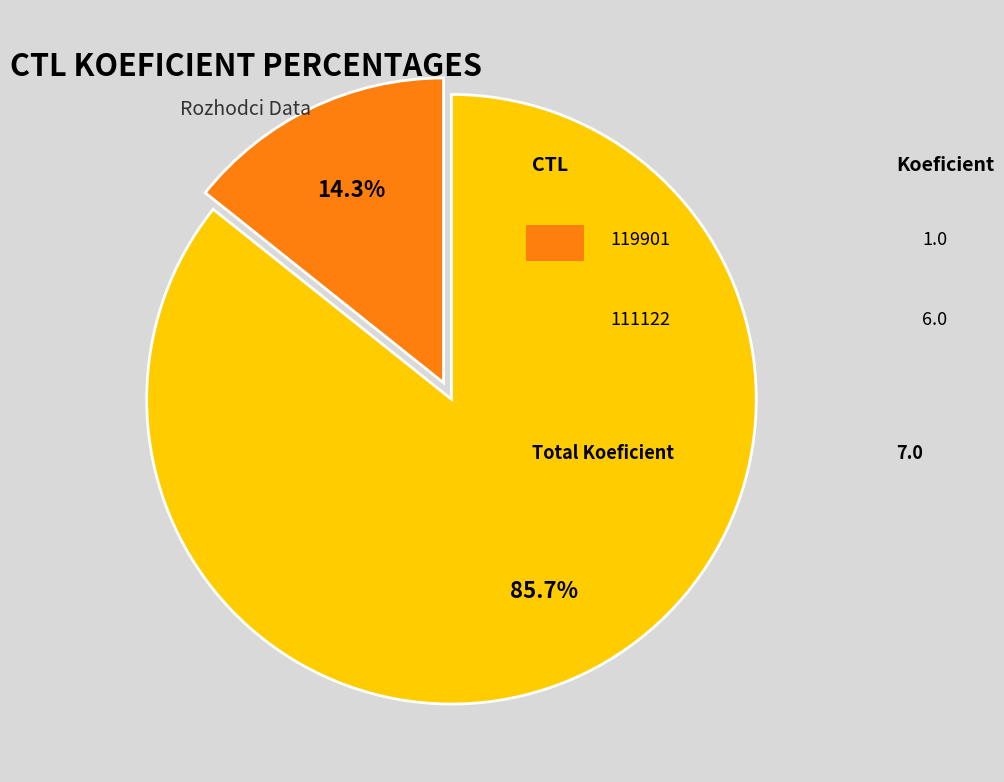

Is there a majority slice in this chart?

Yes